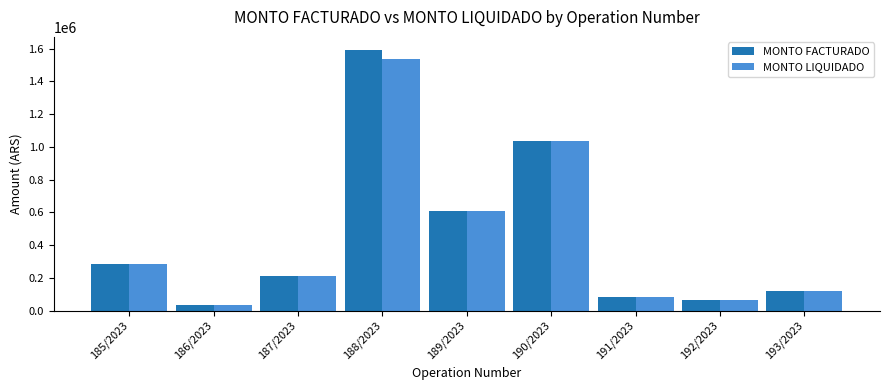

What is the difference between the MONTO LIQUIDADO values at 186/2023 and 185/2023?

249100